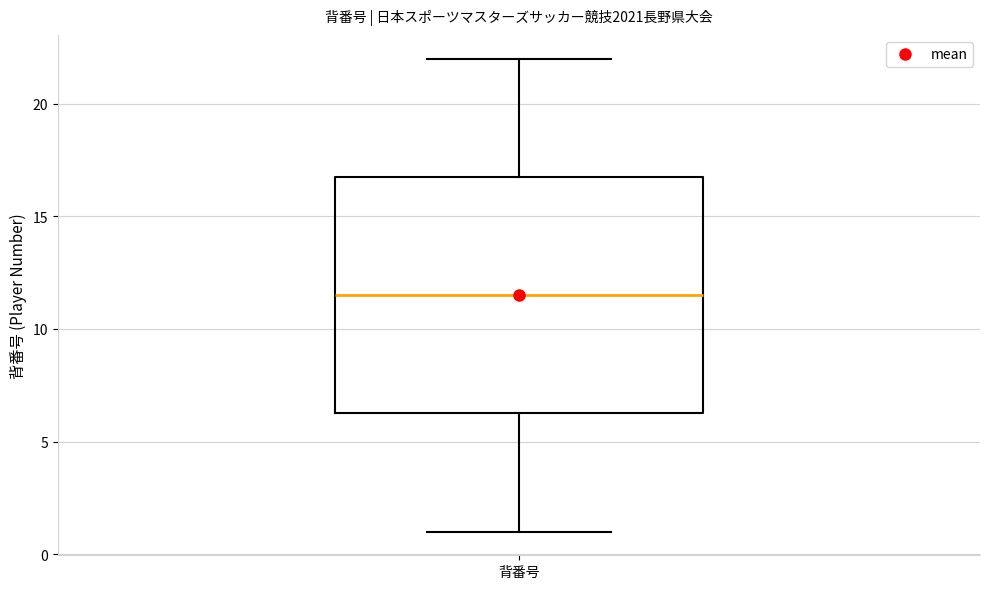

Transcribe this box plot: give where the median line is, the range the box spans, and where the two whiskers end, as read against the y-axis. The values are not printed on the chart, so give them approximately, as read against the axis.

median 11.5, box 6.5 to 17.0, whiskers 1.0 to 22.0